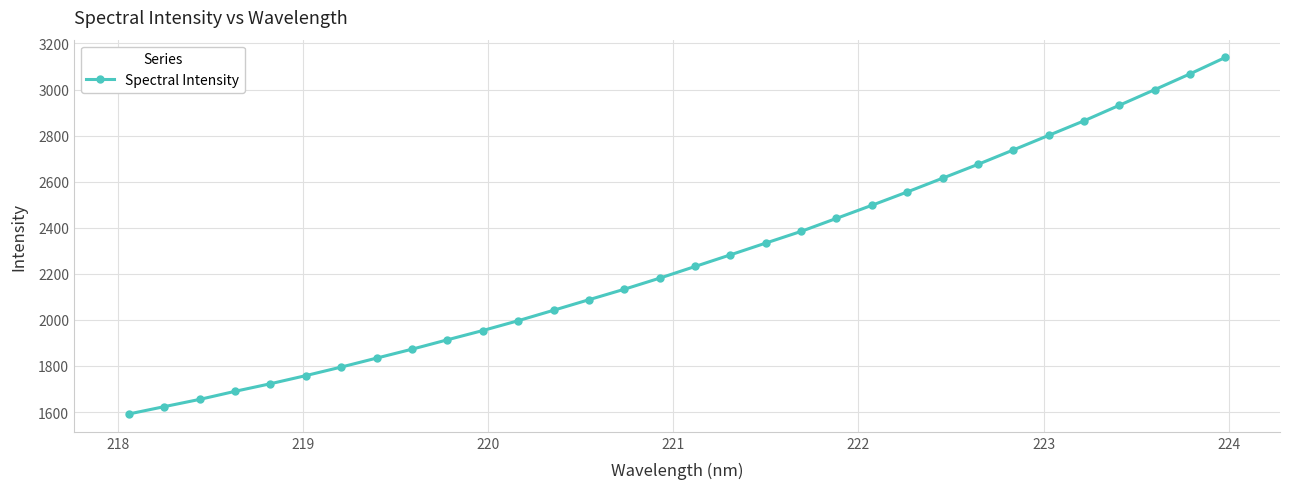

What is the maximum value shown in the chart?

3139.1